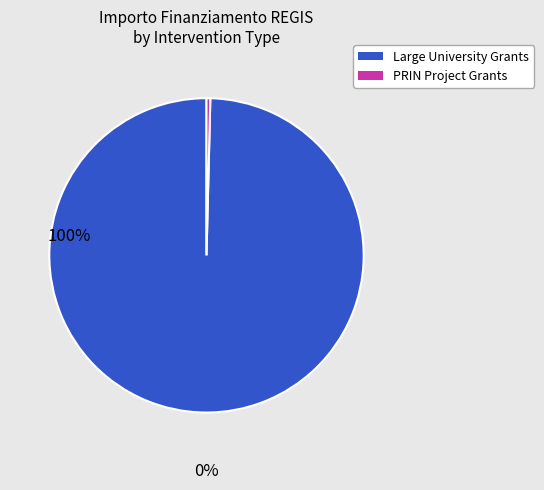

Is there a majority slice in this chart?

Yes